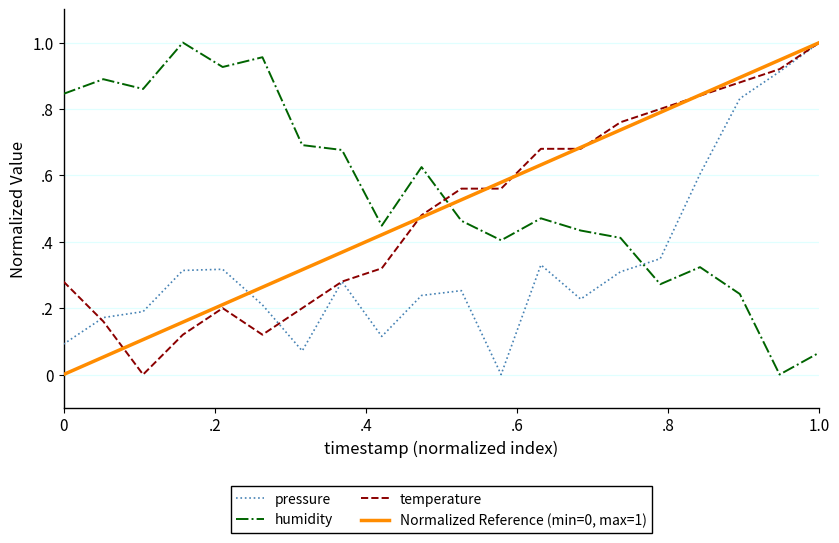

Reading left to right, what are all the values shown in this chart?

pressure: 0.1	0.2	0.2	0.3	0.3	0.2	0.1	0.3	0.1	0.2	0.3	0.0	0.3	0.2	0.3	0.3	0.6	0.8	0.9	1.0
humidity: 0.8	0.9	0.9	1.0	0.9	1.0	0.7	0.7	0.4	0.6	0.5	0.4	0.5	0.4	0.4	0.3	0.3	0.2	0.0	0.1
temperature: 0.3	0.2	0.0	0.1	0.2	0.1	0.2	0.3	0.3	0.5	0.6	0.6	0.7	0.7	0.8	0.8	0.8	0.9	0.9	1.0
Normalized Reference (min=0, max=1): 0.0	0.1	0.1	0.2	0.2	0.3	0.3	0.4	0.4	0.5	0.5	0.6	0.6	0.7	0.7	0.8	0.8	0.9	0.9	1.0